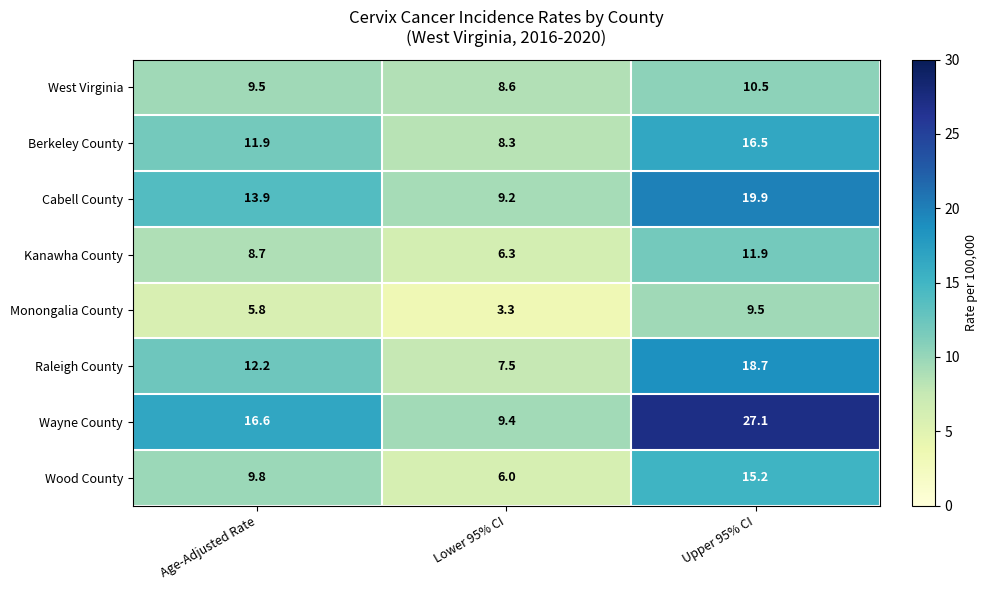

Which series has the largest total across all categories?

Wayne County